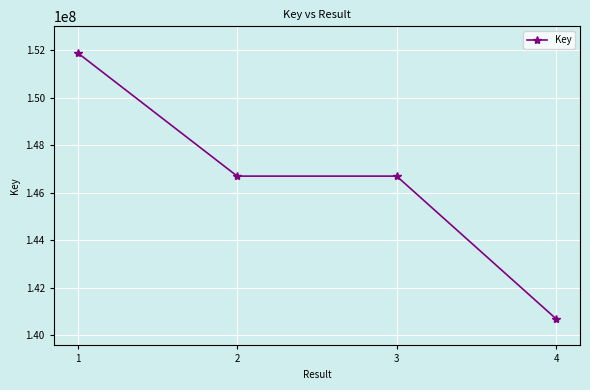

What is the value of the 1st point from the left?

151879277